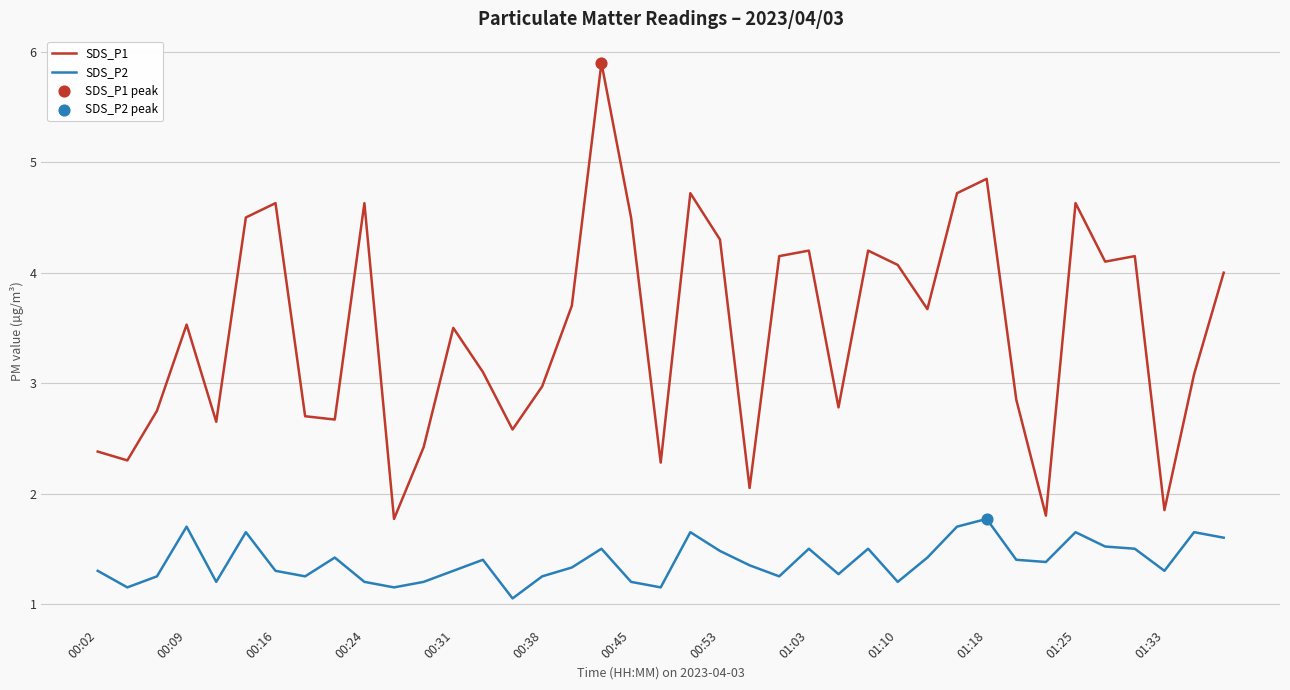

What is the difference between the maximum and minimum values in the SDS_P2 series?

0.7